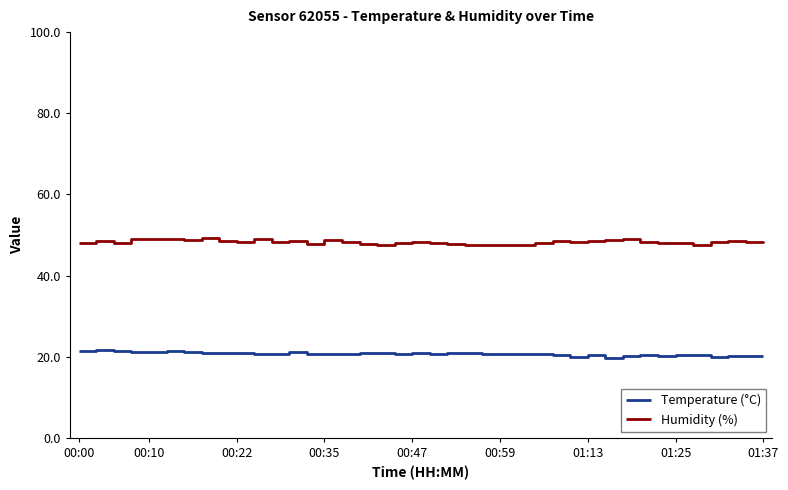

True or false: Humidity (%) and Temperature (°C) intersect in this chart.

False